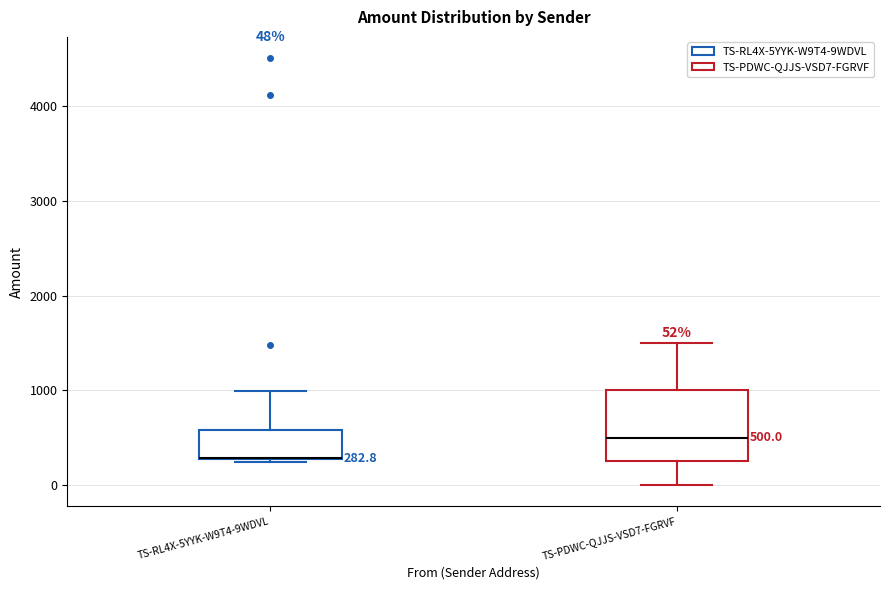

Which box is the tallest, from its lower edge to its upper edge?

TS-PDWC-QJJS-VSD7-FGRVF